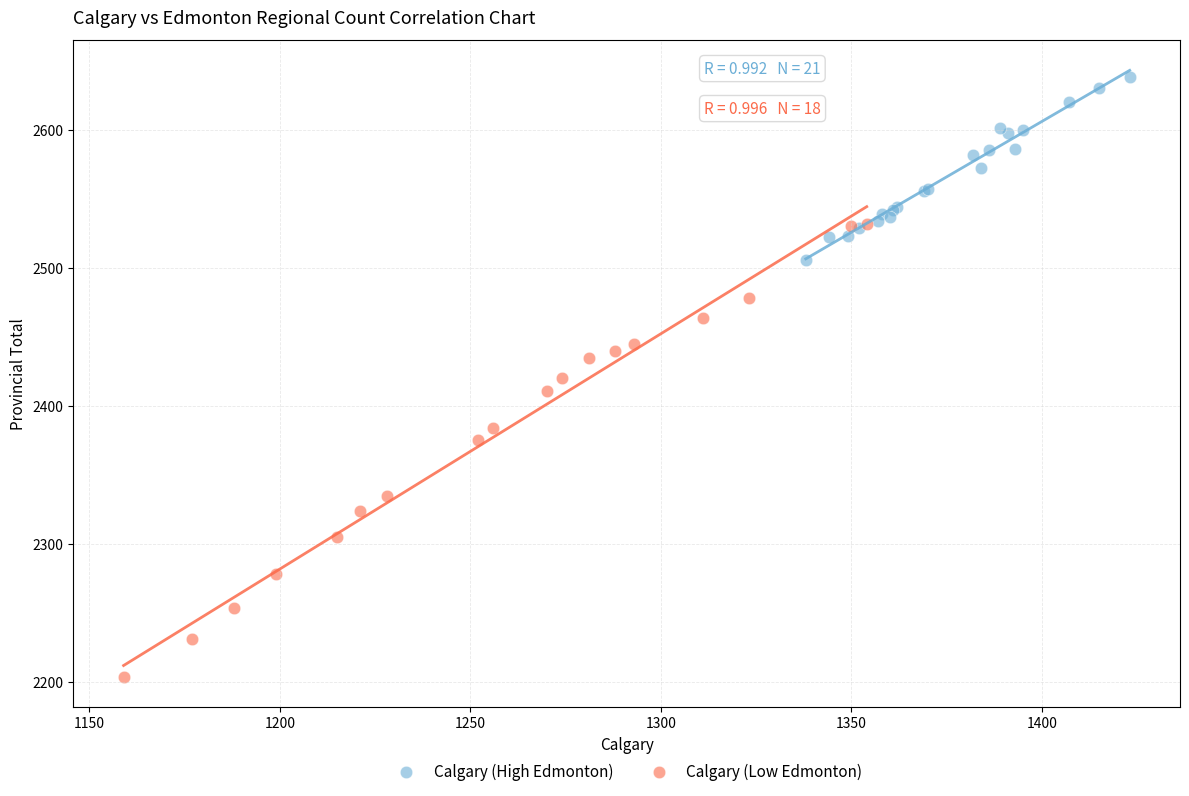

Which series contains the highest Y value?

Calgary (High Edmonton)